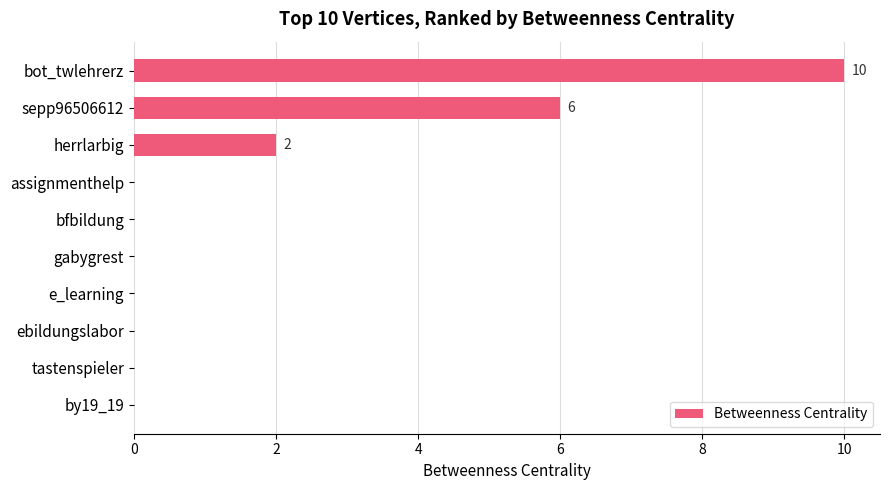

The value at by19_19 is 0. True or false?

True